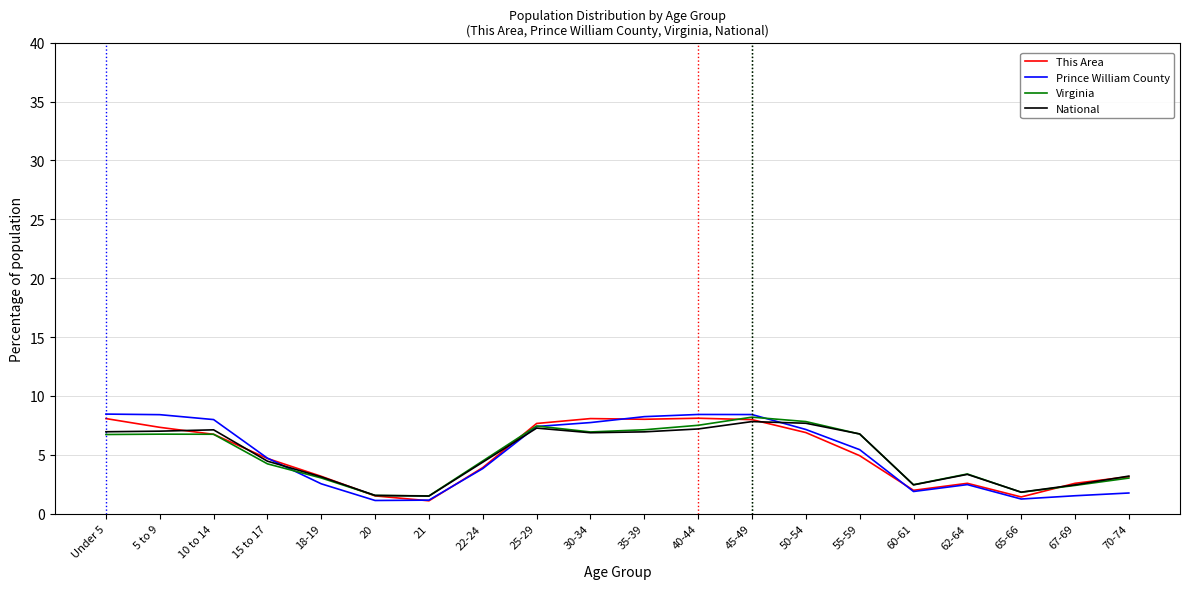

At which label does National first exceed 6?

Under 5